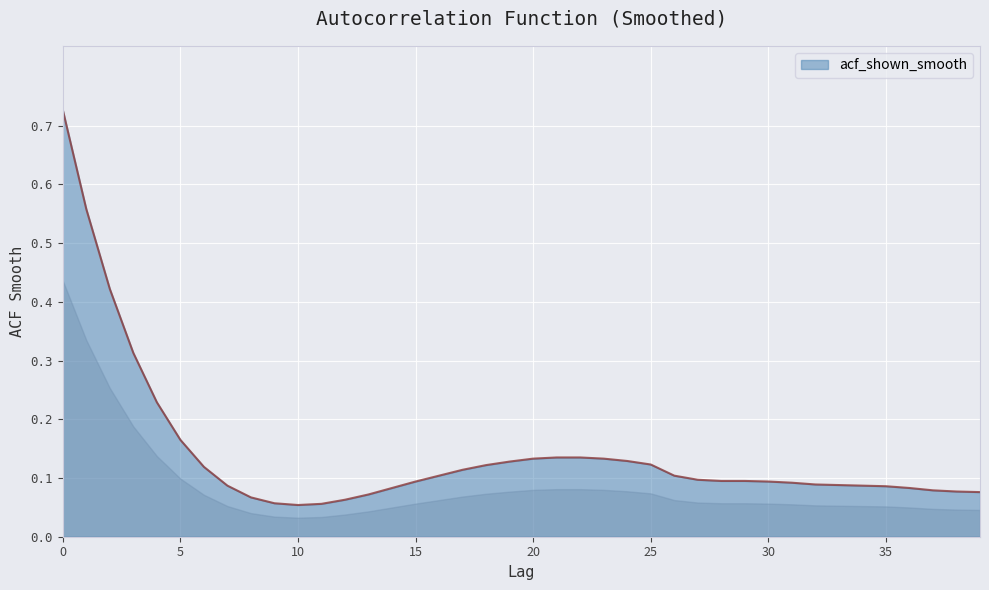

Does the chart display data point markers on the line(s)?

No